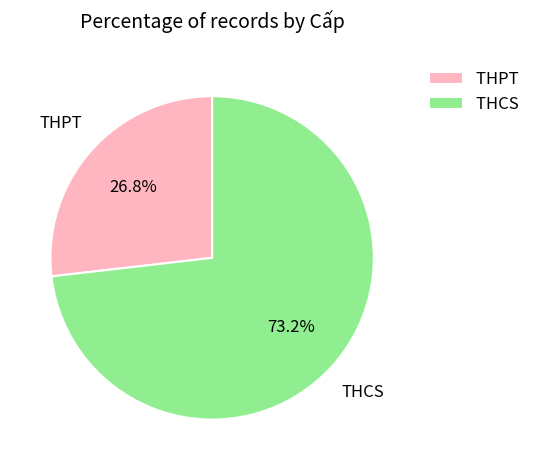

Combined, do THCS and THPT account for over 50%?

Yes